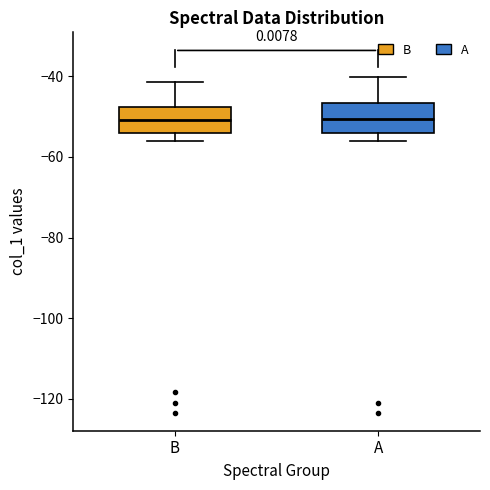

Where does the lower whisker of the box for B end on the y-axis? The values are not printed on the chart, so give them approximately, as read against the axis.

-56